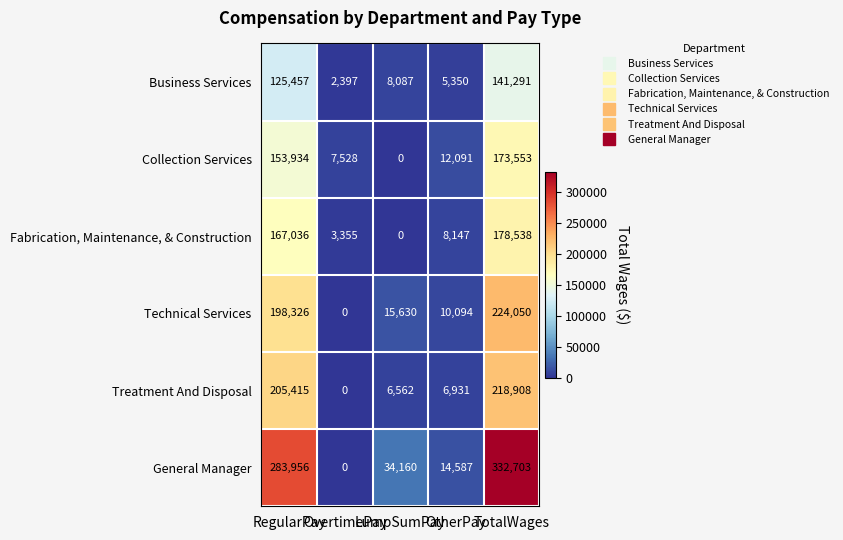

Rank the series by their maximum value, from highest to lowest.

General Manager, Technical Services, Treatment And Disposal, Fabrication, Maintenance, & Construction, Collection Services, Business Services